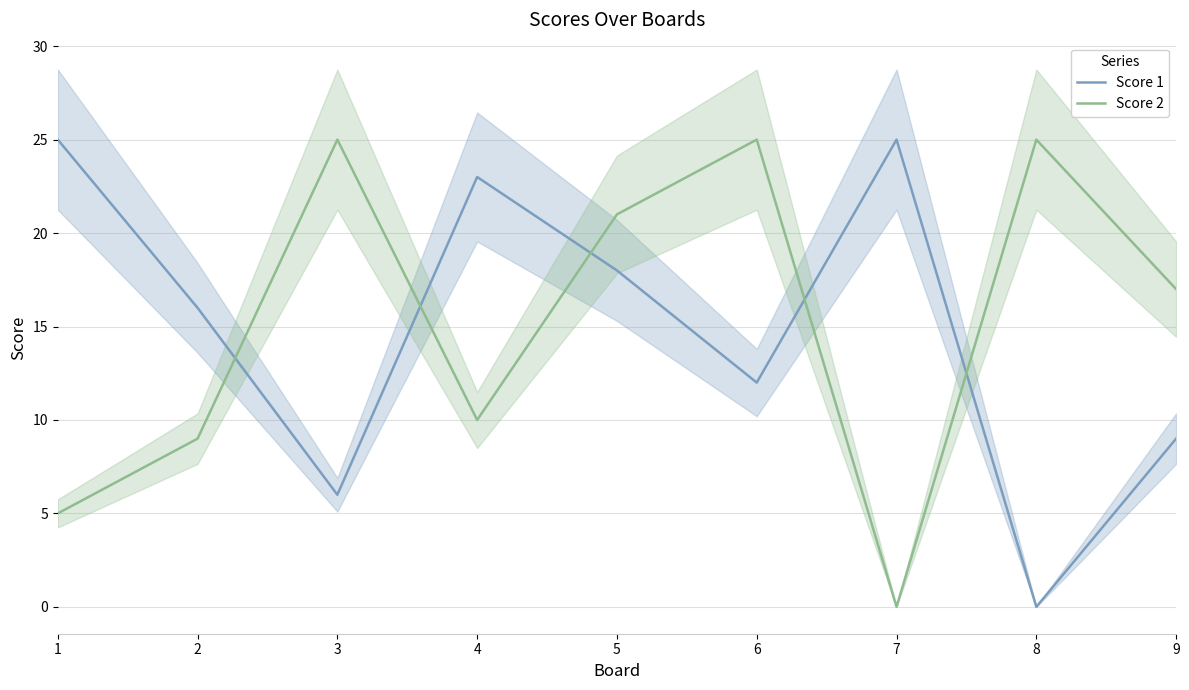

Reading left to right, extract all data points from this chart.

Score 1: 25	16	6	23	18	12	25	0	9
Score 2: 5	9	25	10	21	25	0	25	17